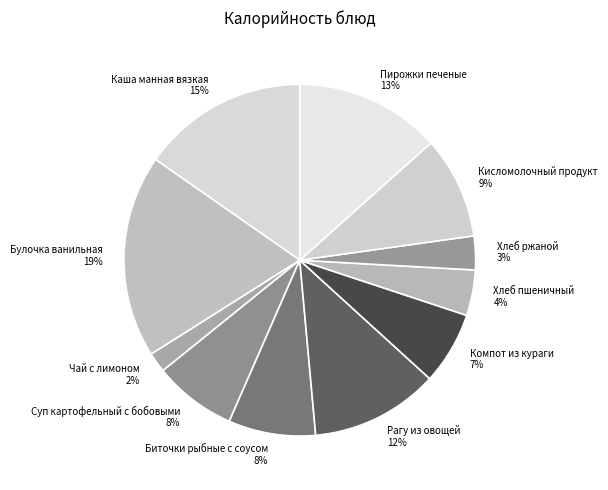

To the nearest percent, what is the combined percentage of Чай с лимоном and Рагу из овощей?

14%